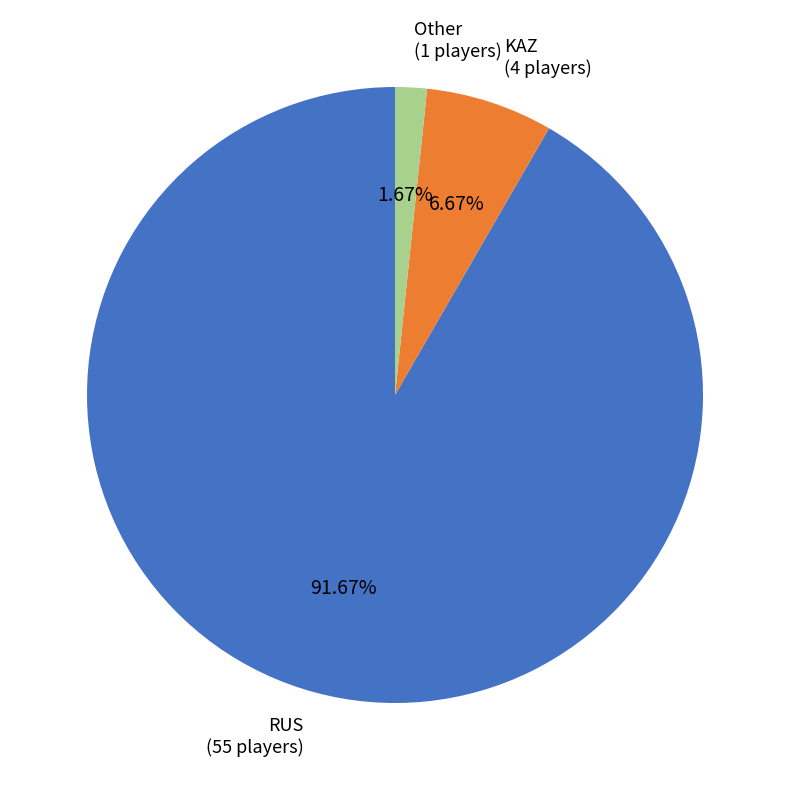

Does any single category account for the majority?

Yes